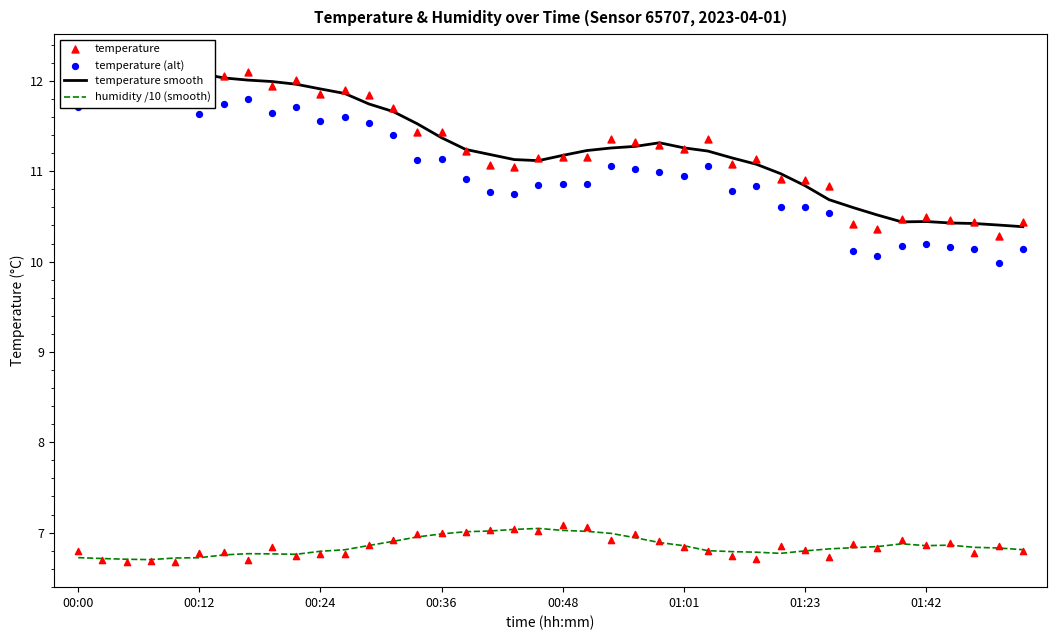

At how many categories does at least one series exceed 11?

29